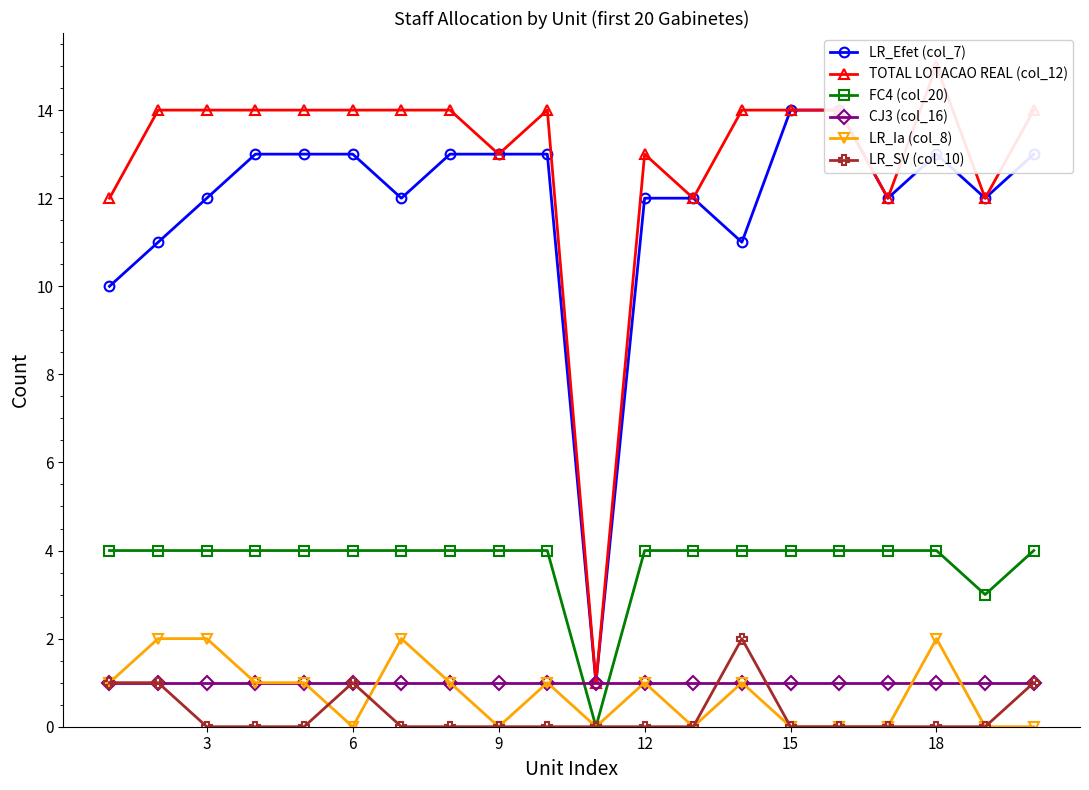

The LR_Ia (col_8) series shows 0 at 6. True or false?

True